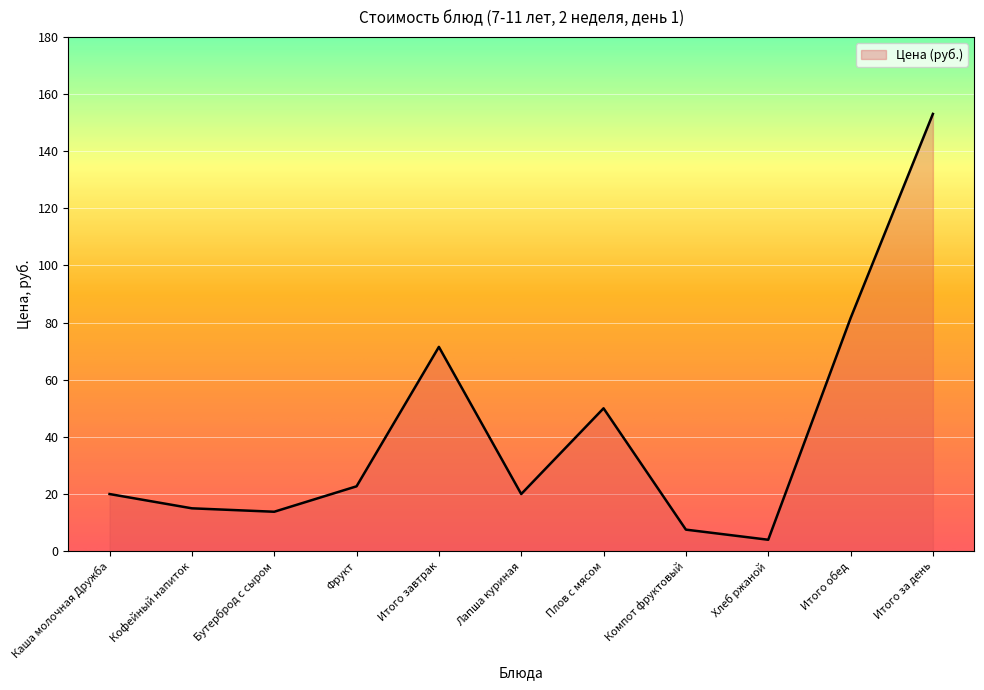

At which category does the chart reach its peak across all series?

Итого за день